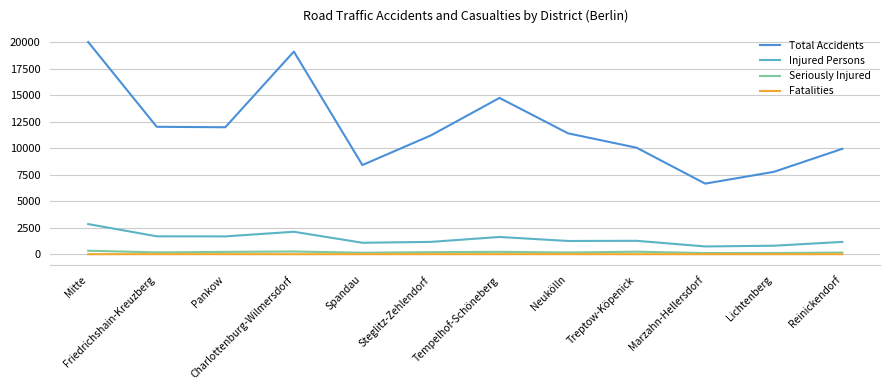

Which series changed the most between Spandau and Neukölln?

Total Accidents